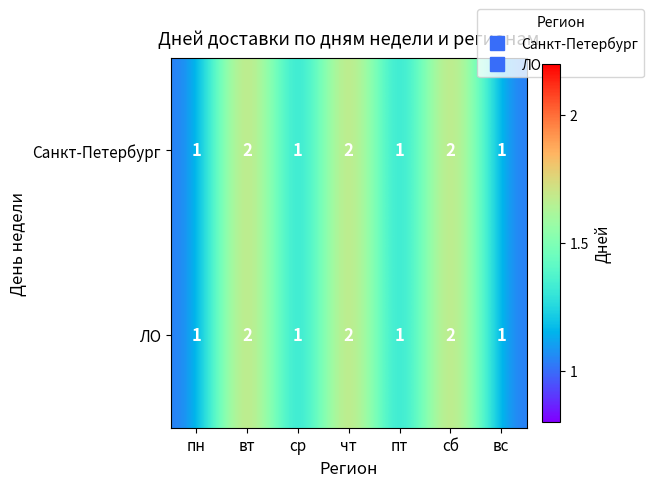

Is the value of ЛО at вс greater than the value of Санкт-Петербург at сб?

No